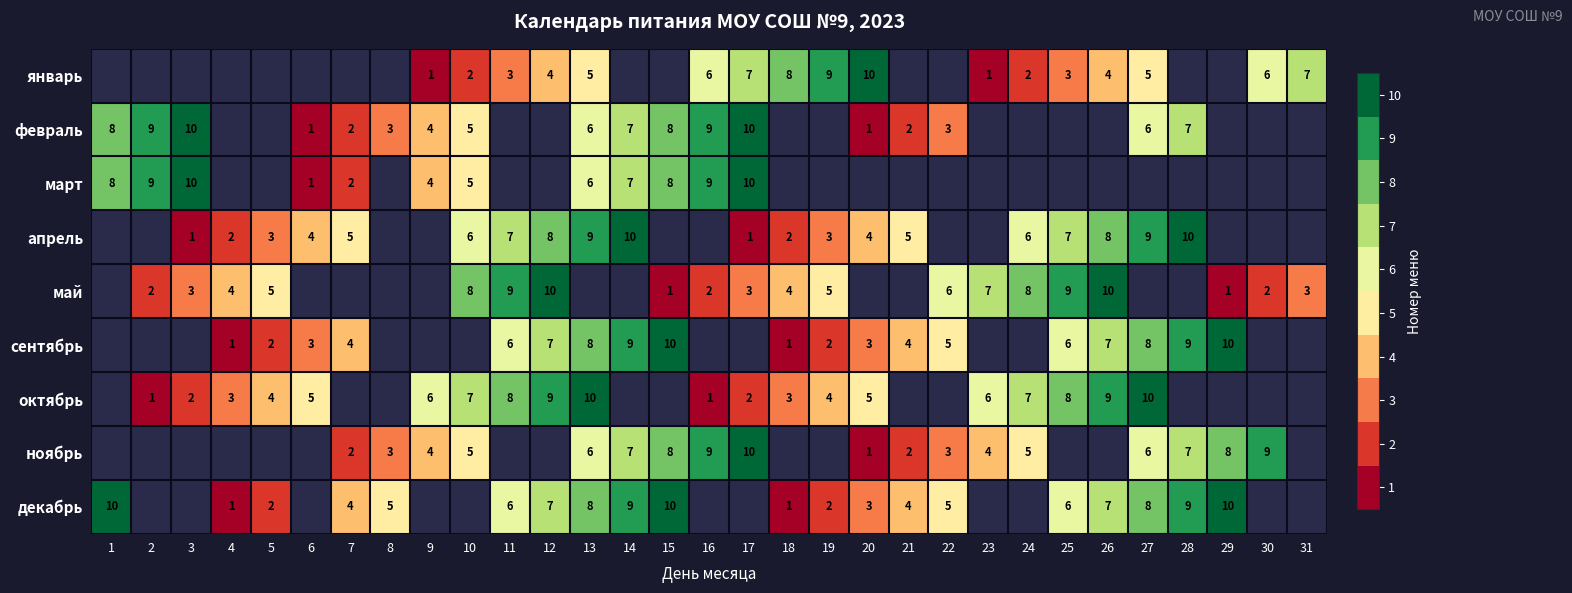

Is it true that декабрь equals 7 at 7?

False